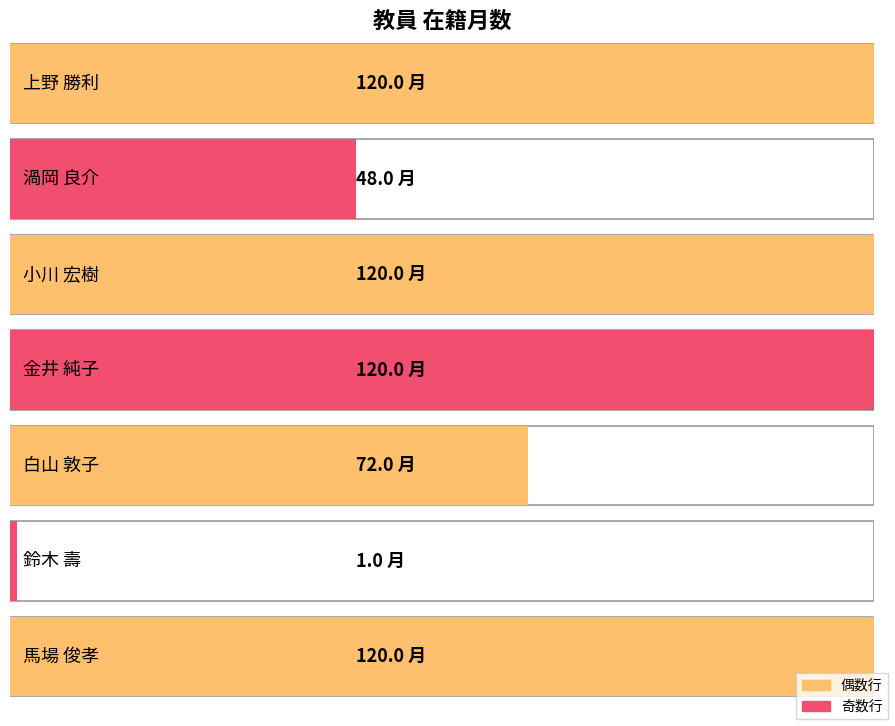

What is the sum of all values?

601